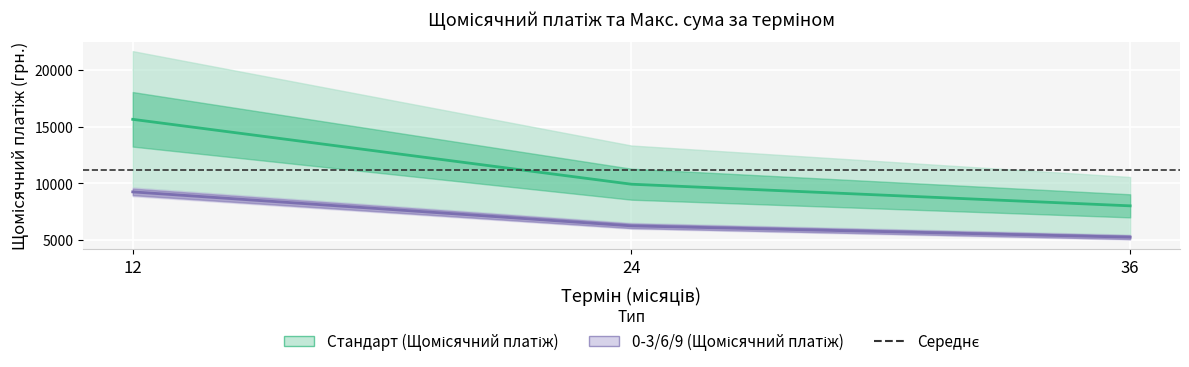

What value does the Стандарт (Щомісячний платіж) series have at 24?

6240.3